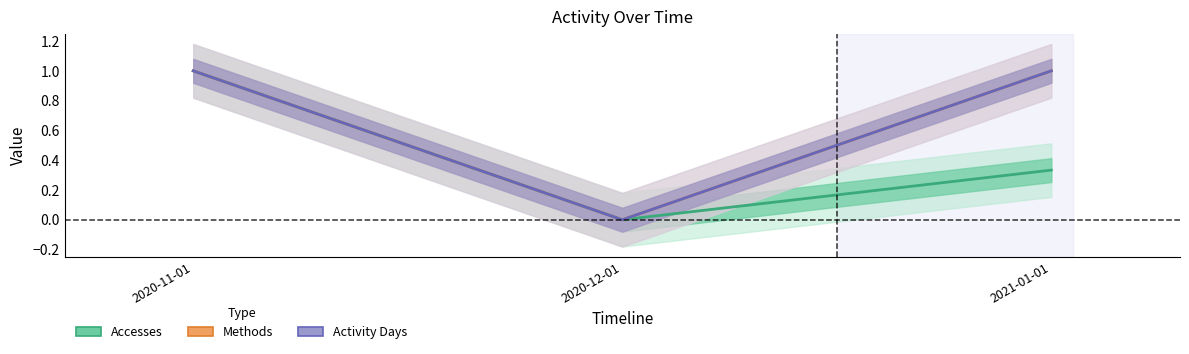

Which category has the highest value in the Accesses series?

2020-11-01